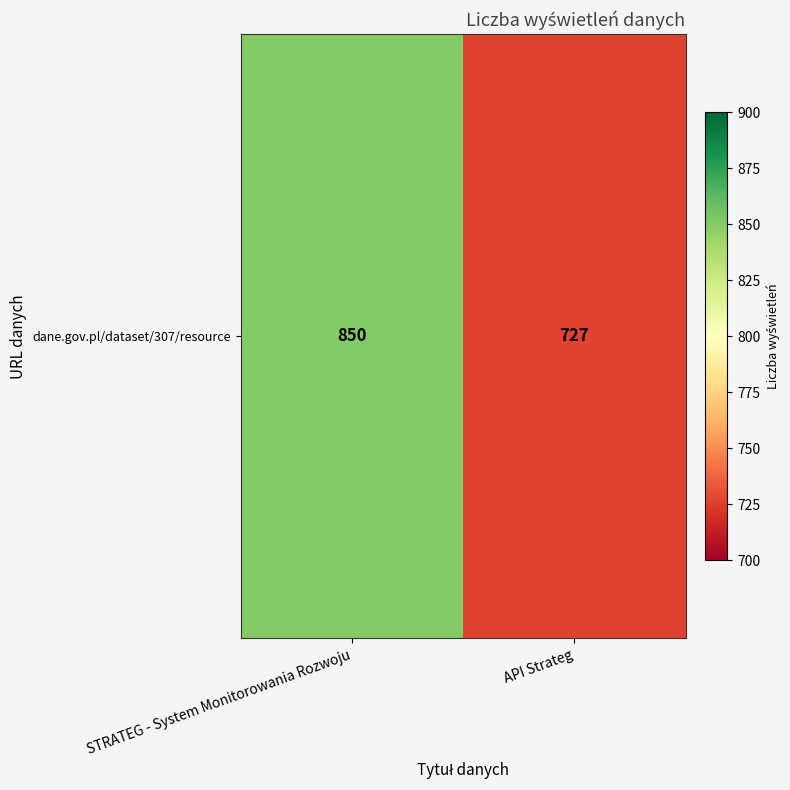

True or false: the data shows 850 at STRATEG - System Monitorowania Rozwoju.

True